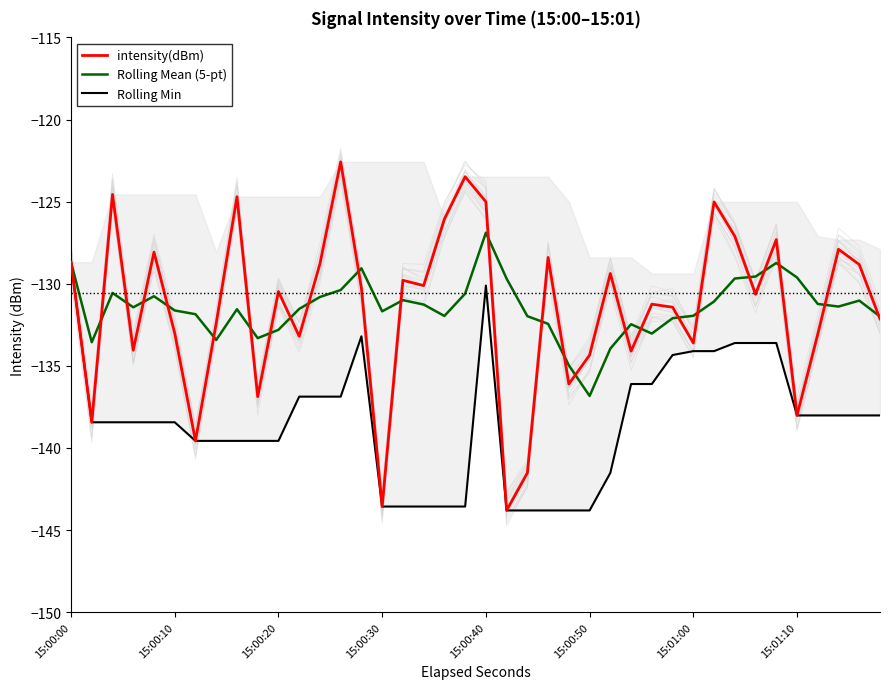

True or false: Rolling Min and intensity(dBm) intersect in this chart.

False